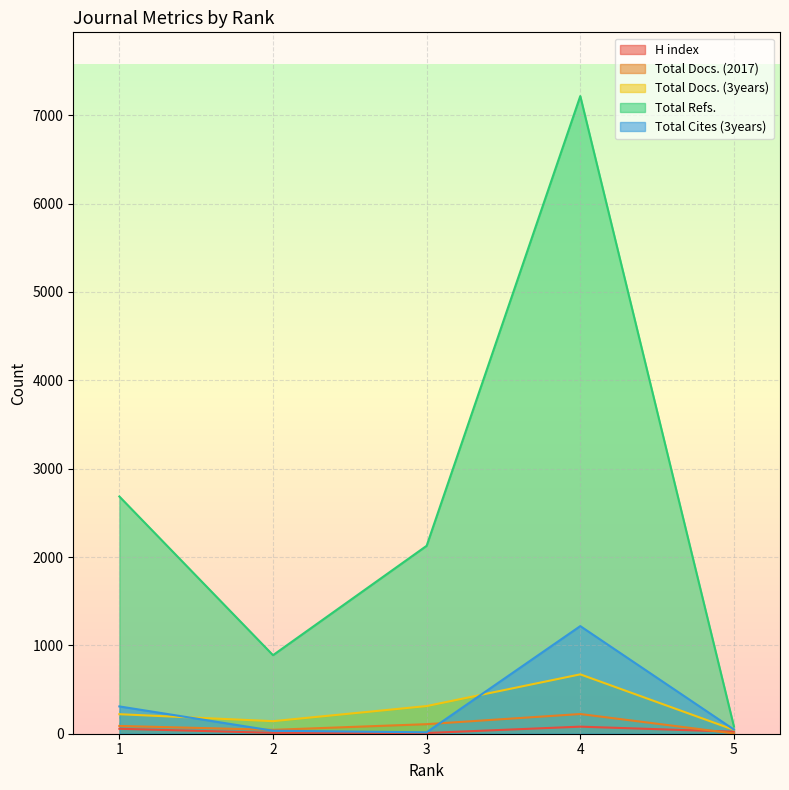

Reading left to right, extract all data points from this chart.

H index: 1=56	2=10	3=8	4=80	5=23
Total Docs. (2017): 1=88	2=44	3=108	4=223	5=3
Total Docs. (3years): 1=221	2=142	3=313	4=672	5=44
Total Refs.: 1=2685	2=889	3=2127	4=7217	5=82
Total Cites (3years): 1=309	2=34	3=16	4=1218	5=47